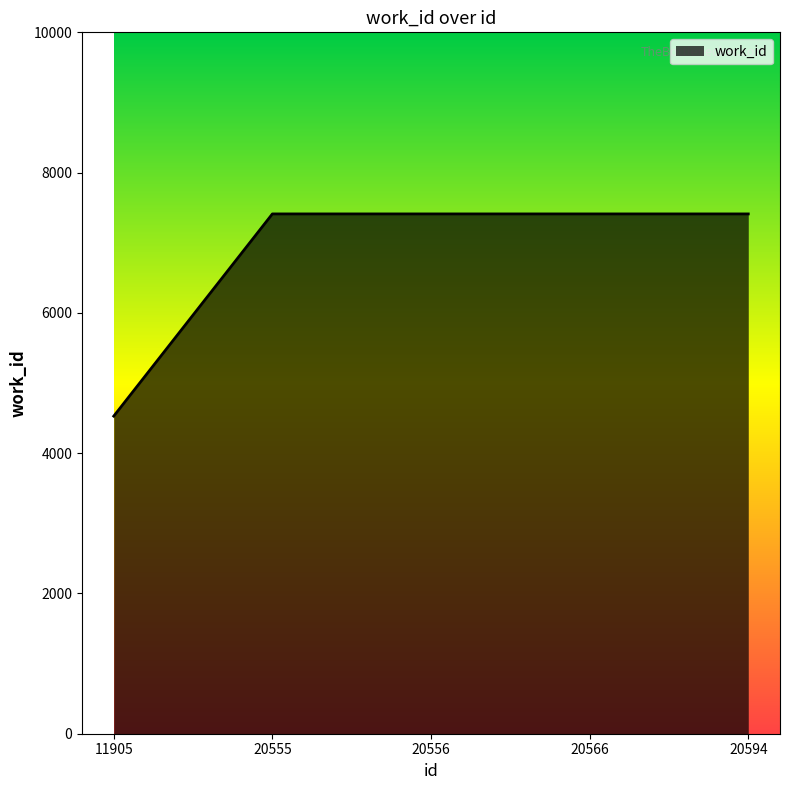

Reading left to right, list all the values displayed in this chart.

11905=4528	20555=7411	20556=7411	20566=7411	20594=7411